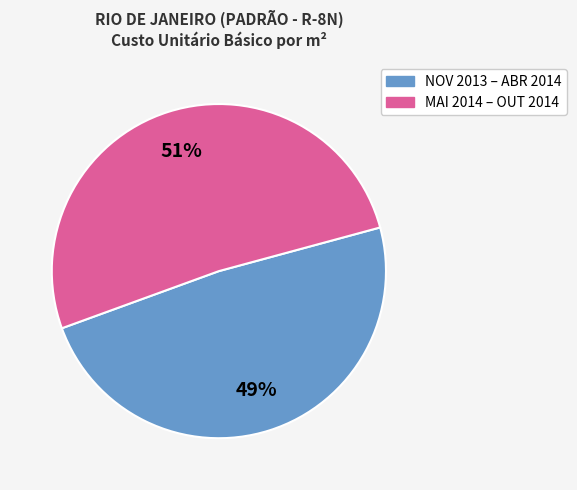

Is the sum of MAI 2014 – OUT 2014 and NOV 2013 – ABR 2014 greater than half?

Yes